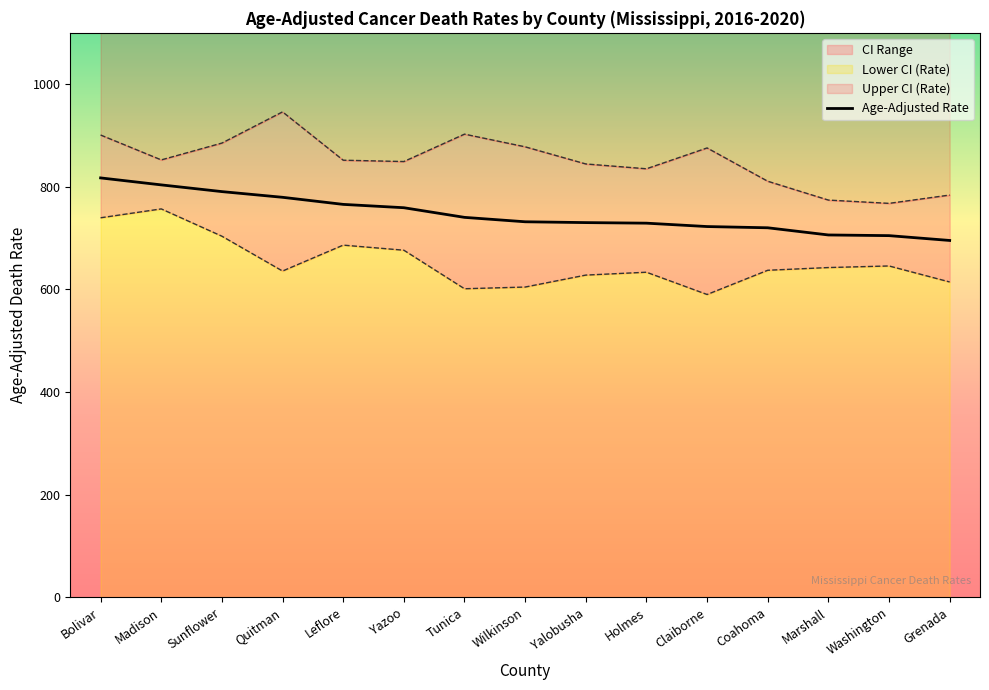

What is the greatest value displayed?

817.3